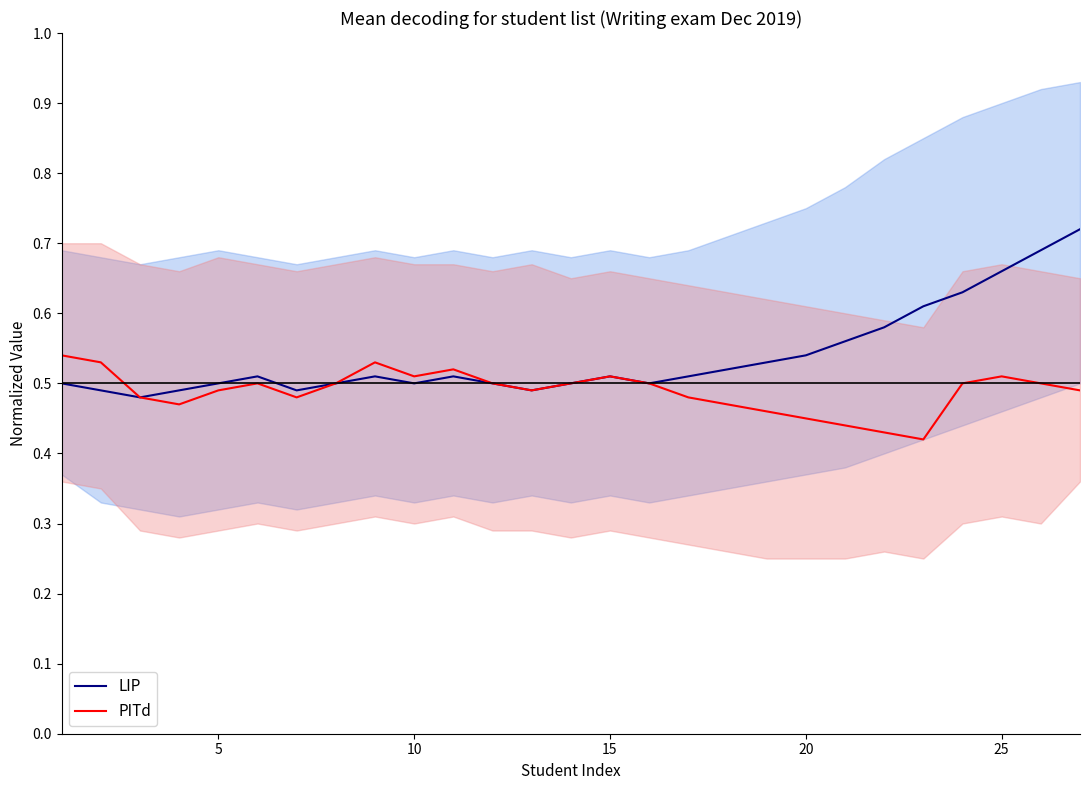

The value of LIP at 20 is 0.8. True or false?

False